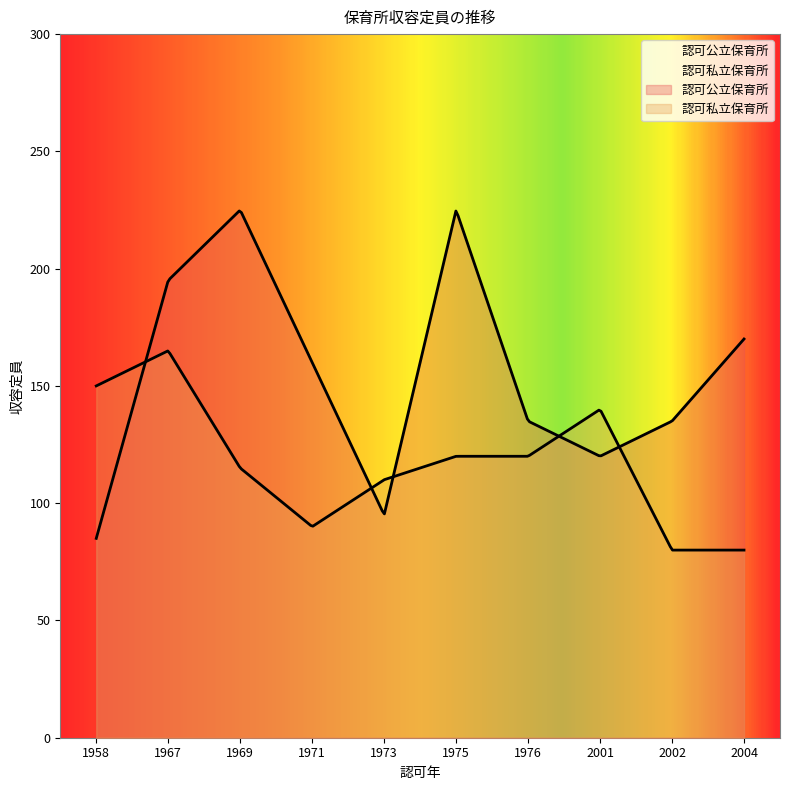

Rank the series by their maximum value, from lowest to highest.

認可私立保育所, 認可公立保育所